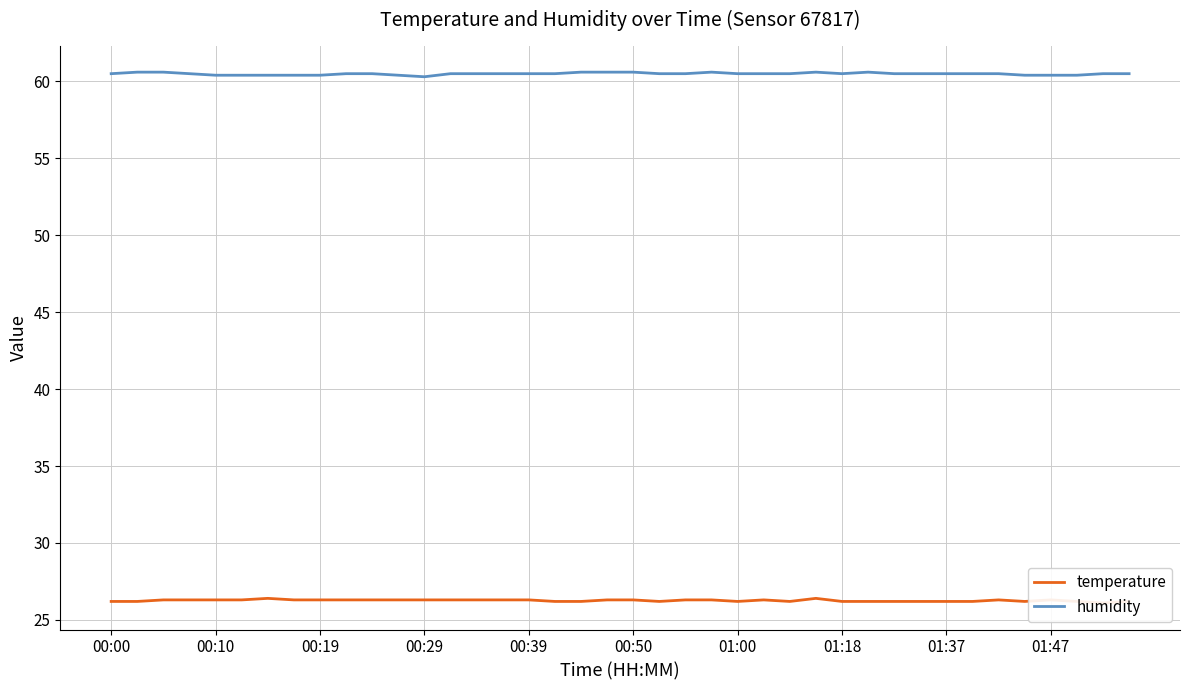

Reading right to left, transcribe all the data shown in this chart.

temperature: 26.2	26.1	26.2	26.3	26.2	26.3	26.2	26.2	26.2	26.2	26.2	26.2	26.4	26.2	26.3	26.2	26.3	26.3	26.2	26.3	26.3	26.2	26.2	26.3	26.3	26.3	26.3	26.3	26.3	26.3	26.3	26.3	26.3	26.4	26.3	26.3	26.3	26.3	26.2	26.2
humidity: 60.5	60.5	60.4	60.4	60.4	60.5	60.5	60.5	60.5	60.5	60.6	60.5	60.6	60.5	60.5	60.5	60.6	60.5	60.5	60.6	60.6	60.6	60.5	60.5	60.5	60.5	60.5	60.3	60.4	60.5	60.5	60.4	60.4	60.4	60.4	60.4	60.5	60.6	60.6	60.5